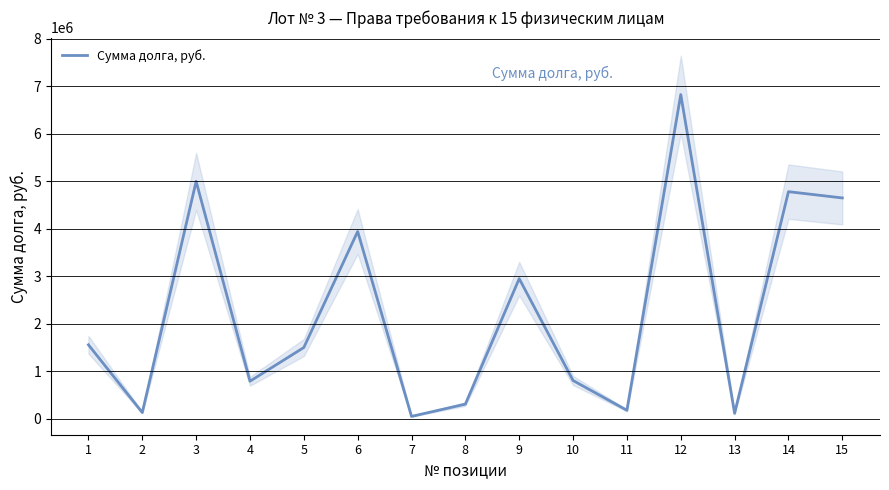

Rank the categories by value from highest to lowest.

12, 3, 14, 15, 6, 9, 1, 5, 10, 4, 8, 11, 2, 13, 7